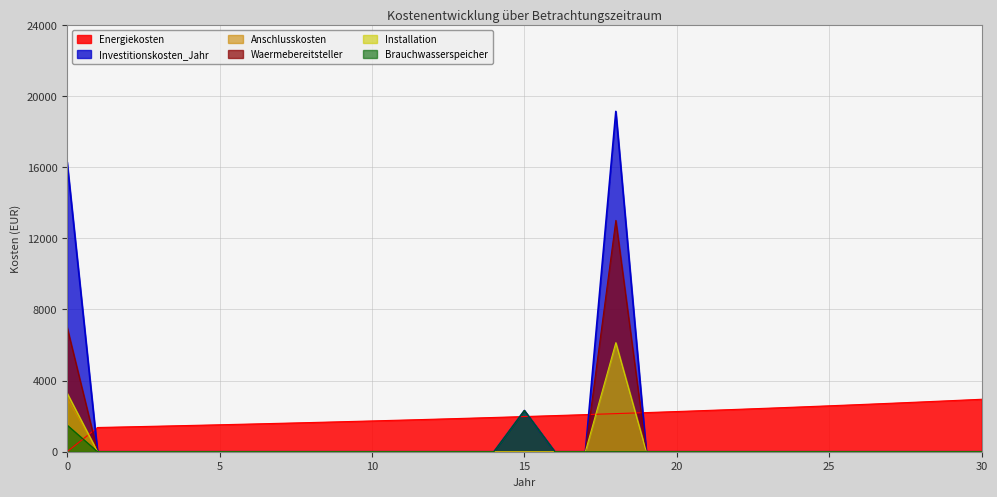

Reading right to left, extract all data points from this chart.

Energiekosten: 2948.9	2871.4	2795.9	2722.4	2650.8	2581.1	2513.2	2447.2	2382.8	2320.2	2259.2	2199.8	2142.0	2085.6	2030.8	1977.4	1925.4	1874.8	1825.5	1777.5	1730.8	1685.3	1641.0	1597.9	1555.8	1514.9	1475.1	1436.3	1398.6	1361.8	0.0
Investitionskosten_Jahr: 0.0	0.0	0.0	0.0	0.0	0.0	0.0	0.0	0.0	0.0	0.0	0.0	19132.1	0.0	0.0	2317.3	0.0	0.0	0.0	0.0	0.0	0.0	0.0	0.0	0.0	0.0	0.0	0.0	0.0	0.0	16300.0
Anschlusskosten: 0.0	0.0	0.0	0.0	0.0	0.0	0.0	0.0	0.0	0.0	0.0	0.0	0.0	0.0	0.0	0.0	0.0	0.0	0.0	0.0	0.0	0.0	0.0	0.0	0.0	0.0	0.0	0.0	0.0	0.0	3000.0
Waermebereitsteller: 0.0	0.0	0.0	0.0	0.0	0.0	0.0	0.0	0.0	0.0	0.0	0.0	13002.4	0.0	0.0	0.0	0.0	0.0	0.0	0.0	0.0	0.0	0.0	0.0	0.0	0.0	0.0	0.0	0.0	0.0	7000.0
Installation: 0.0	0.0	0.0	0.0	0.0	0.0	0.0	0.0	0.0	0.0	0.0	0.0	6129.7	0.0	0.0	0.0	0.0	0.0	0.0	0.0	0.0	0.0	0.0	0.0	0.0	0.0	0.0	0.0	0.0	0.0	3300.0
Brauchwasserspeicher: 0.0	0.0	0.0	0.0	0.0	0.0	0.0	0.0	0.0	0.0	0.0	0.0	0.0	0.0	0.0	2317.3	0.0	0.0	0.0	0.0	0.0	0.0	0.0	0.0	0.0	0.0	0.0	0.0	0.0	0.0	1500.0